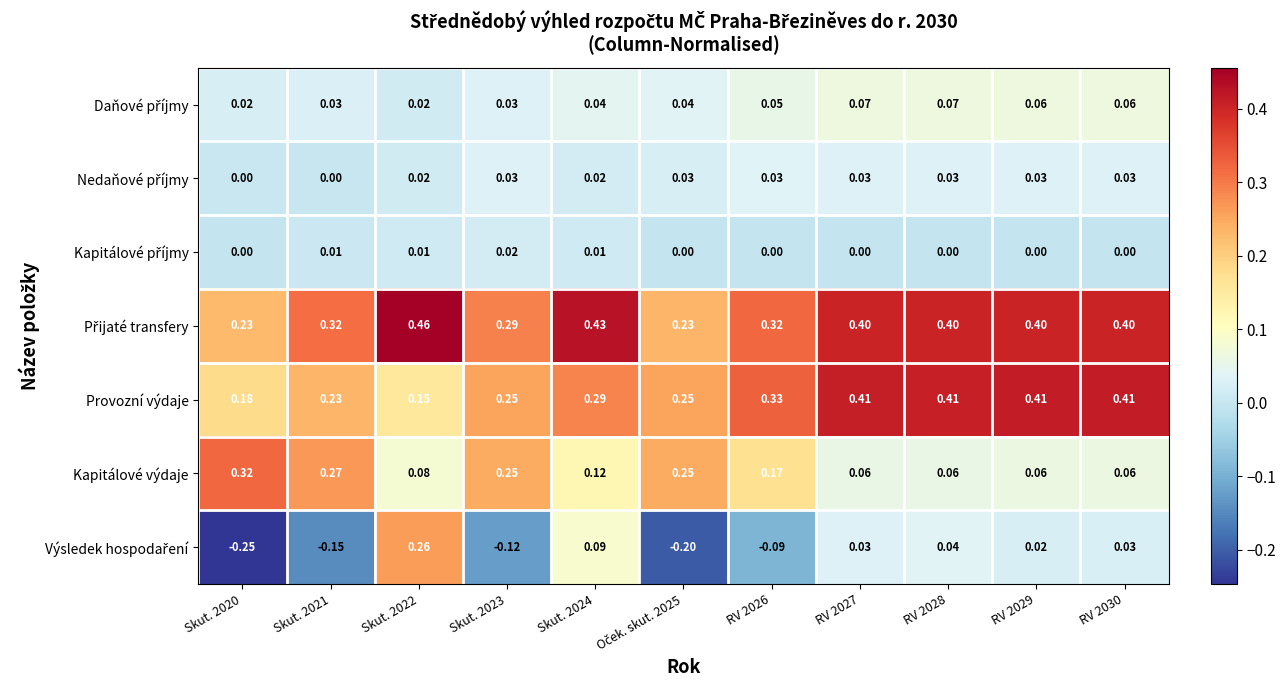

What is the spread (max minus min) of values at RV 2027?

0.4